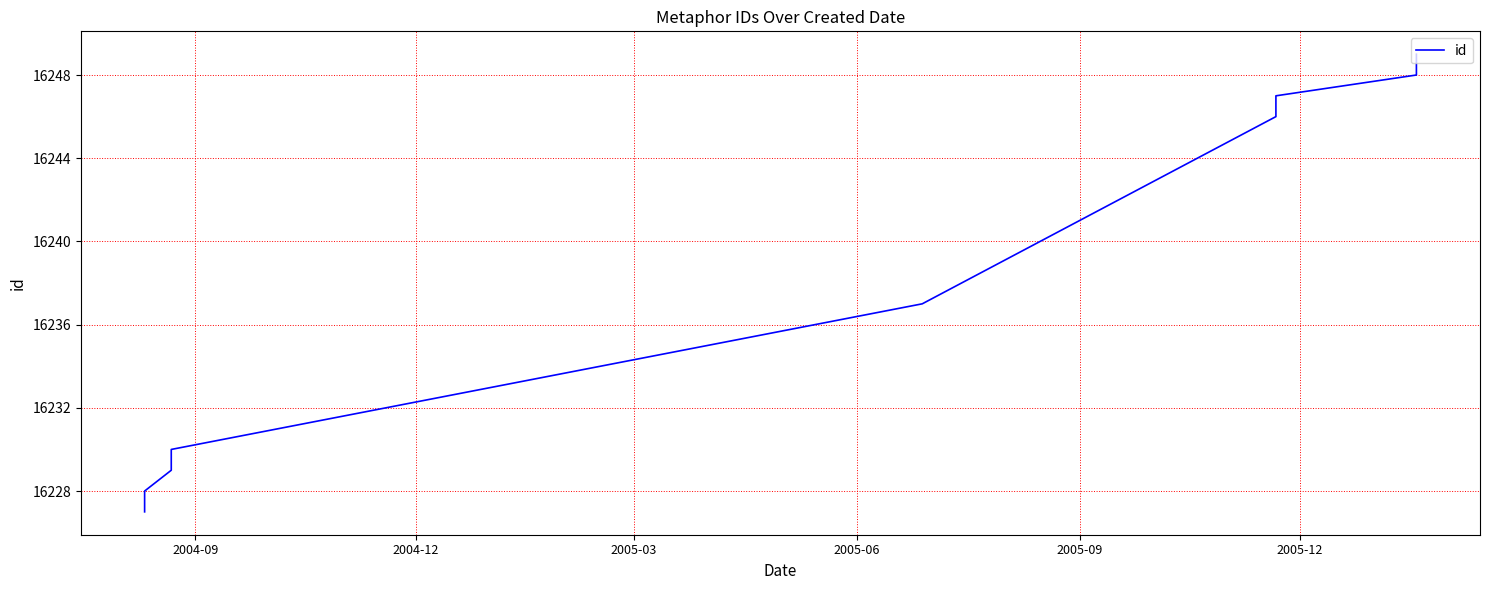

Between 2004-12 and 2005-12, which is larger?

2005-12